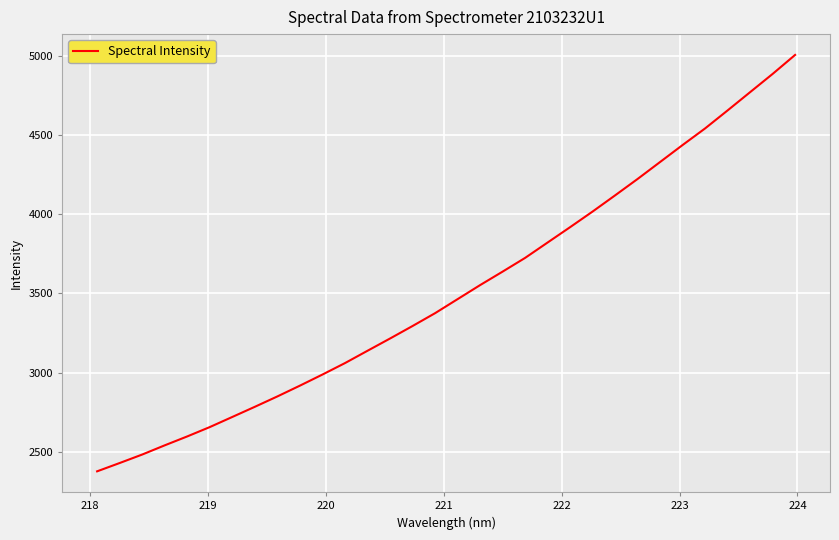

What is the greatest value displayed?

5005.3